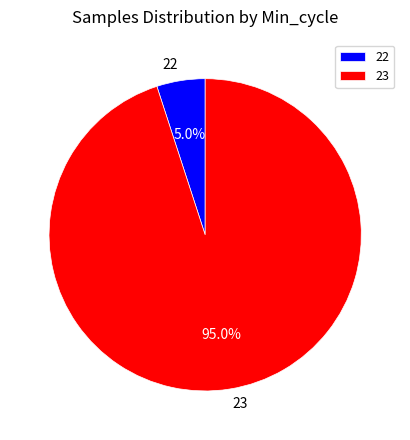

What portion of the pie excludes 22?

95.0%